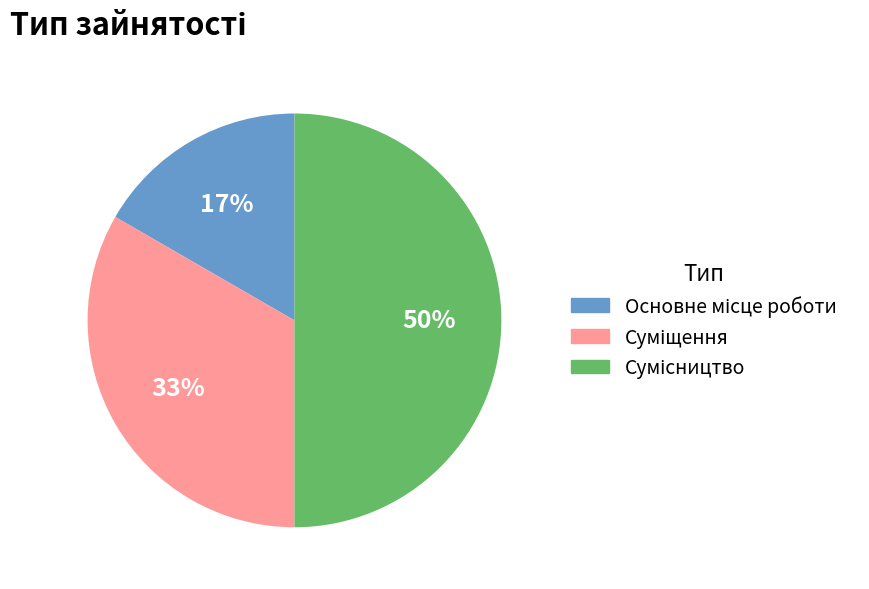

To the nearest percent, what is the difference between the largest and smallest slice percentages?

33%